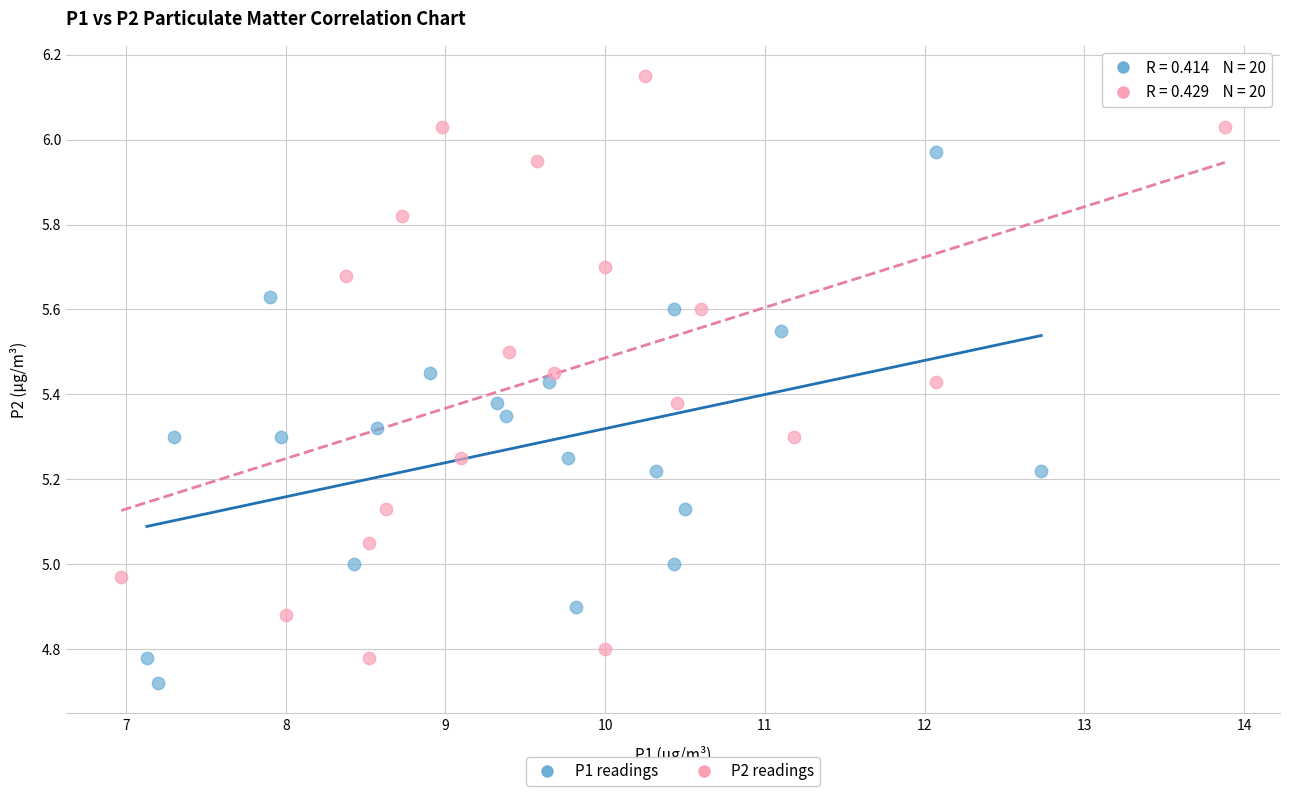

Which series has the largest Y range (max minus min)?

P2 readings